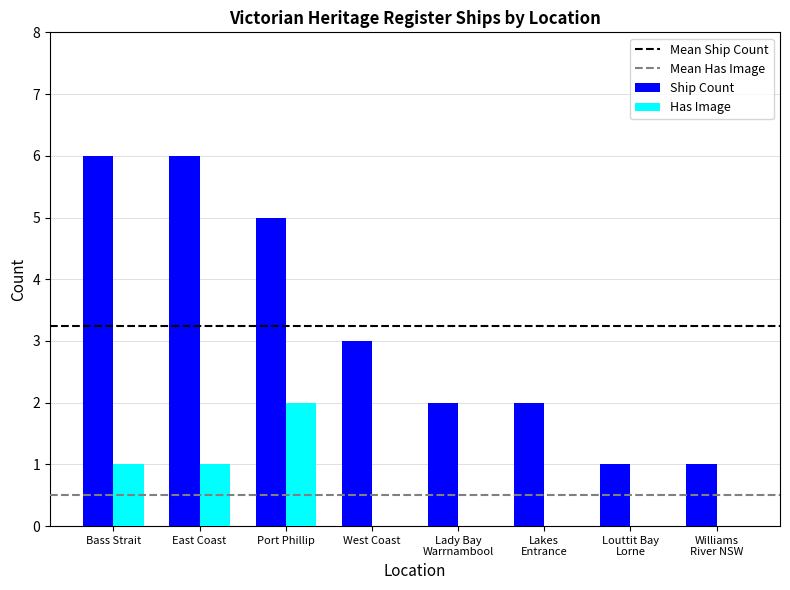

Which series has the largest total across all categories?

Ship Count